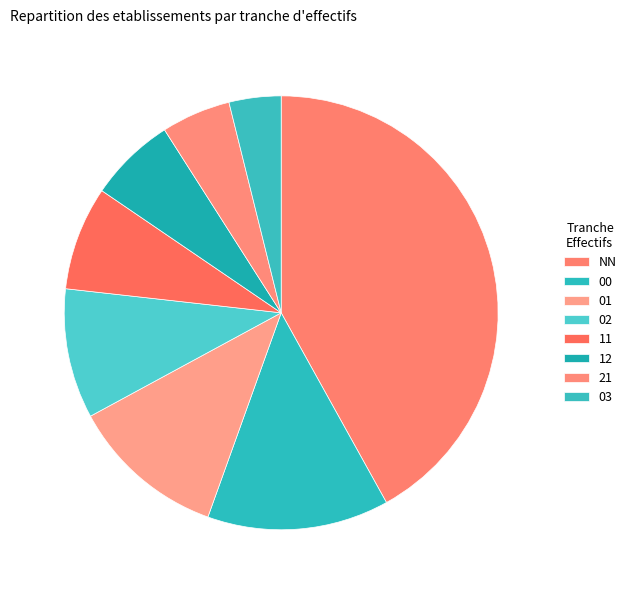

Does 03 represent more than half of the total?

No